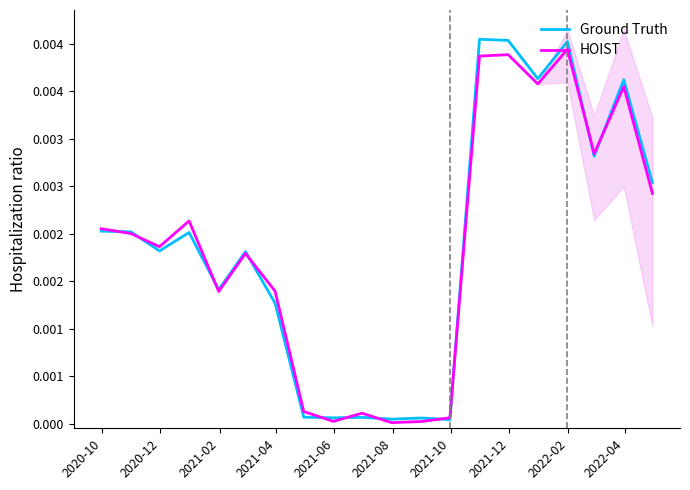

True or false: Ground Truth and HOIST cross at least once.

True